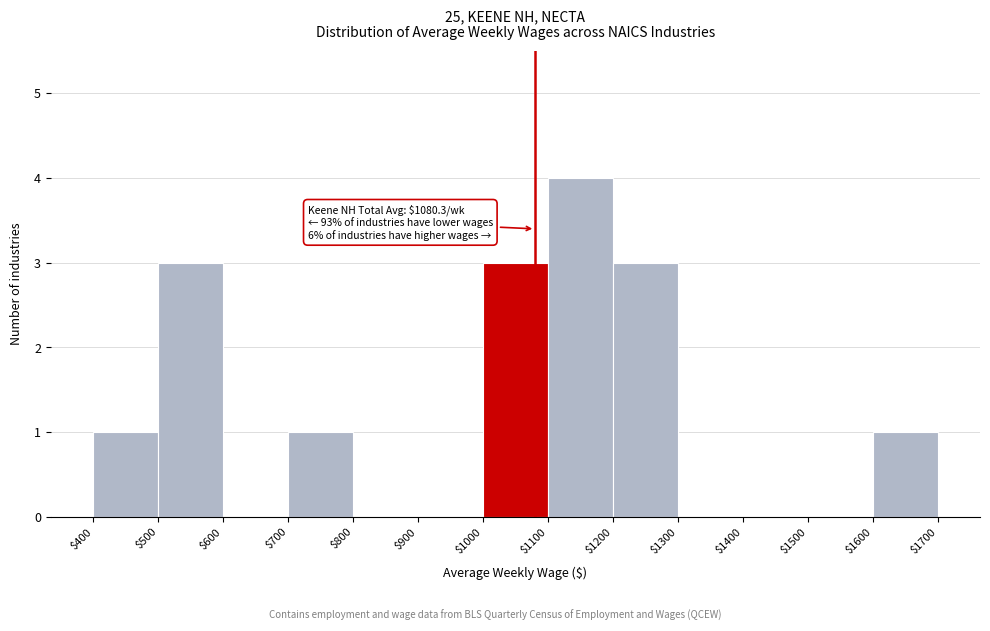

Over which range of the x-axis is the bar tallest?

$1100 to $1200